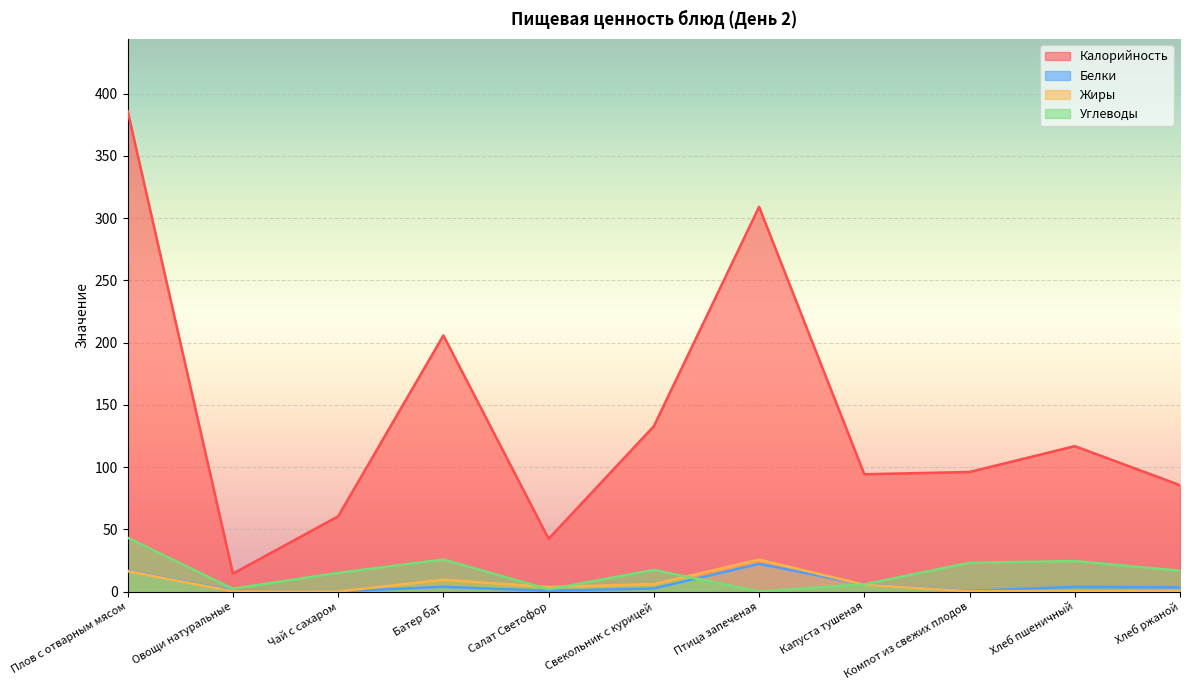

How many interior local valleys does the Белки series have?

3